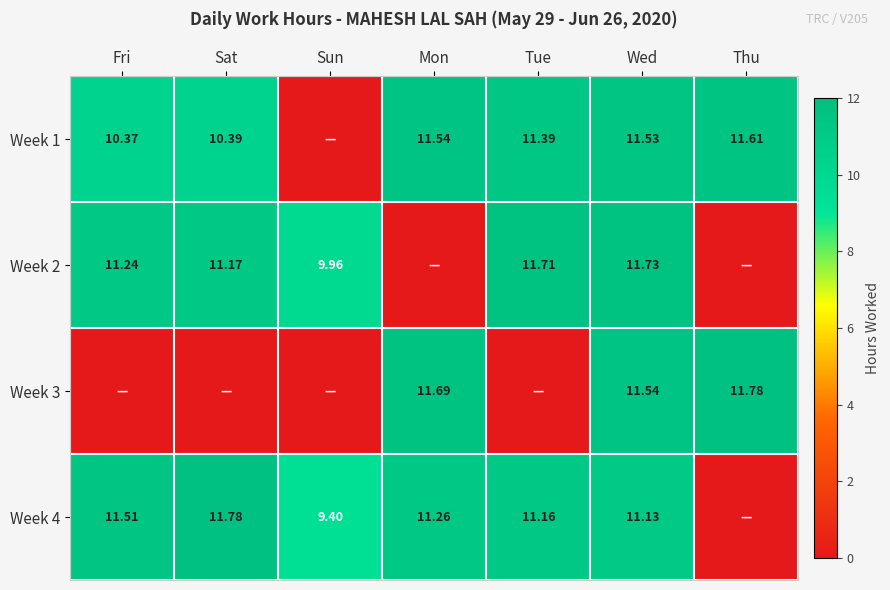

Is it true that Week 1 equals 11.5 at Mon?

True